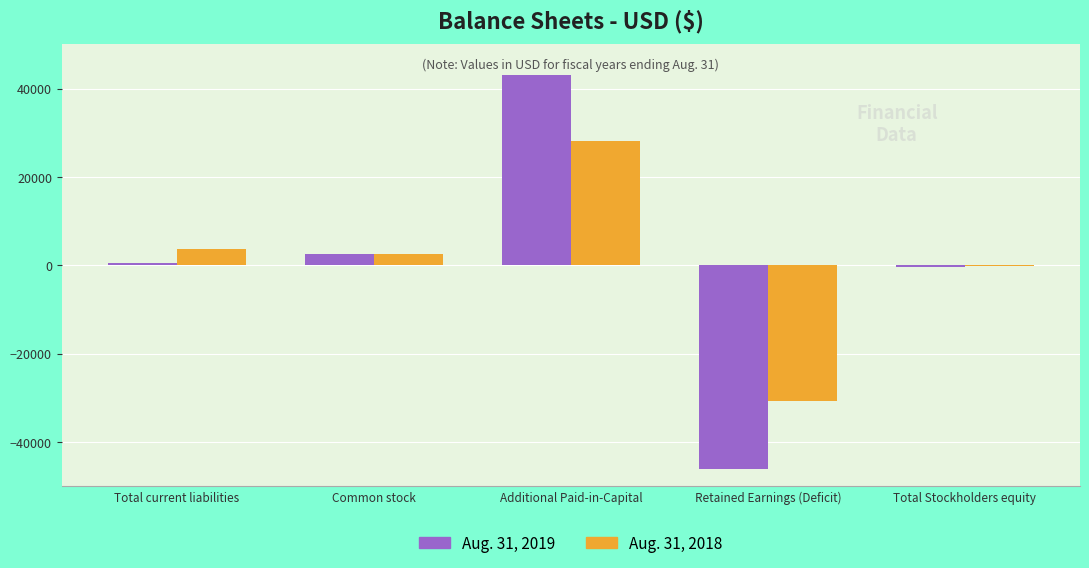

Between Additional Paid-in-Capital and Retained Earnings (Deficit), which series saw the biggest shift?

Aug. 31, 2019